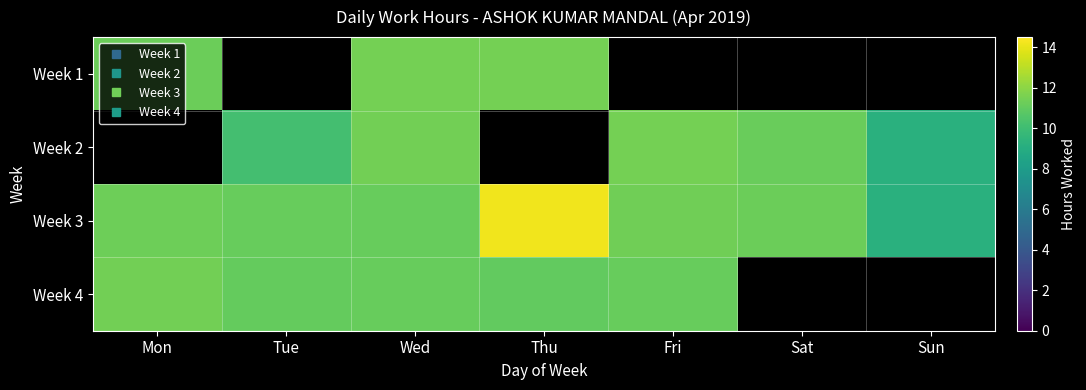

At how many categories does at least one series exceed 9?

7